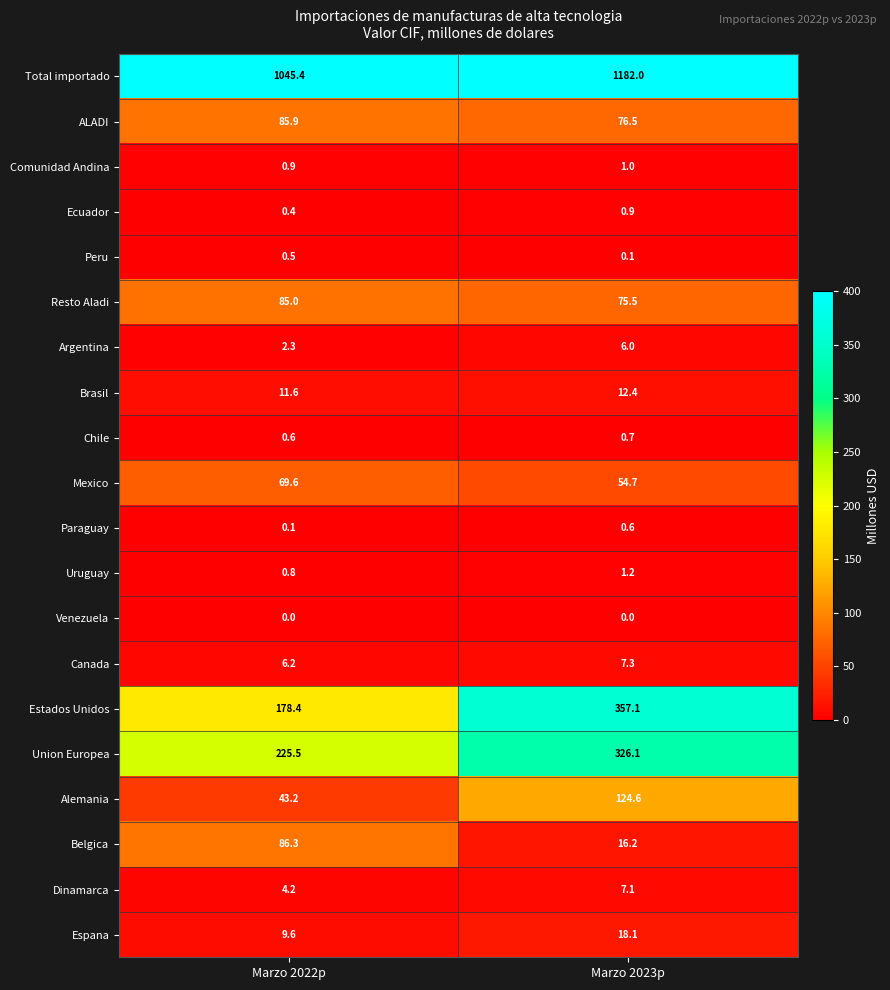

Count the number of categories in the chart.

2